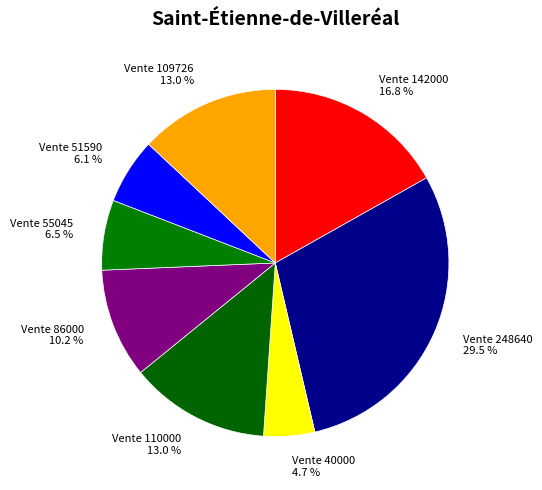

What portion of the pie excludes Vente 55045?

93.5%